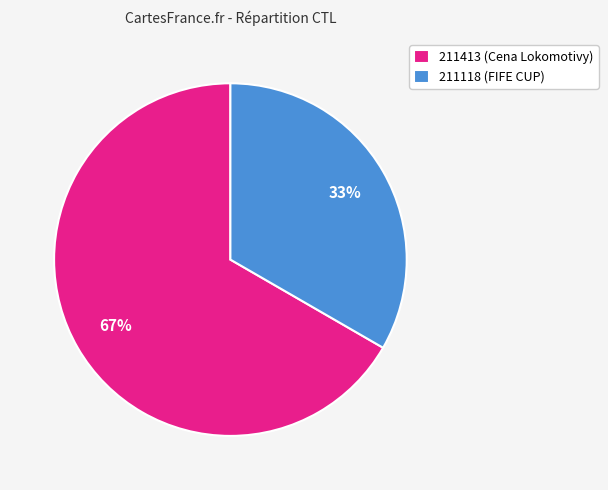

How many slices are in this pie chart?

2